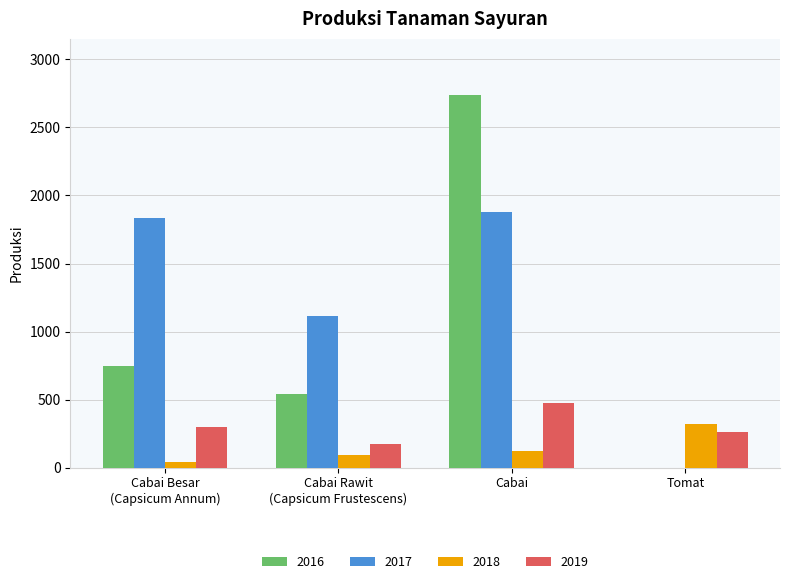

At which category is the sum across all series the highest?

Cabai